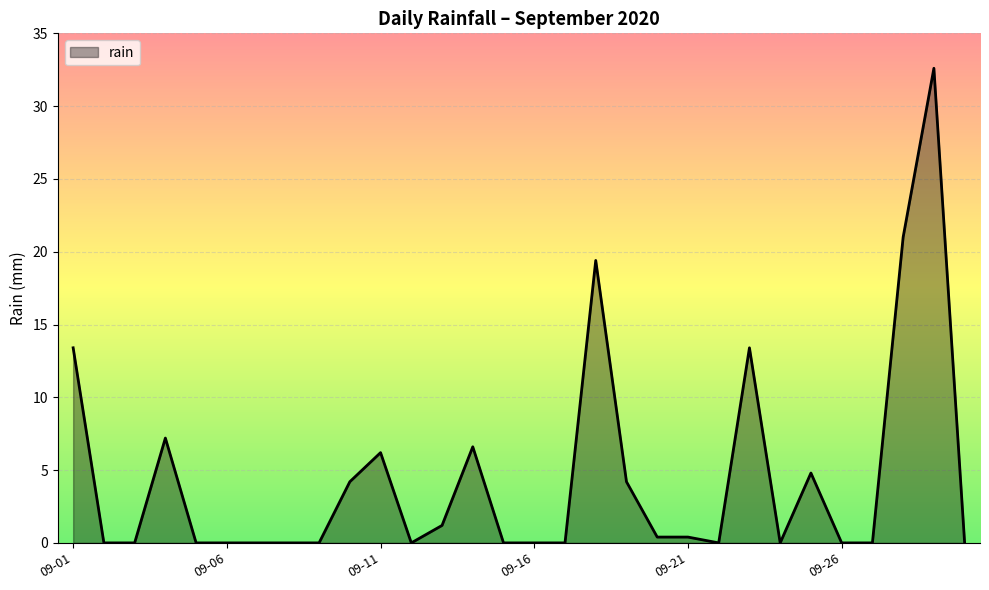

True or false: there are more than 2 points higher than both neighbors.

True